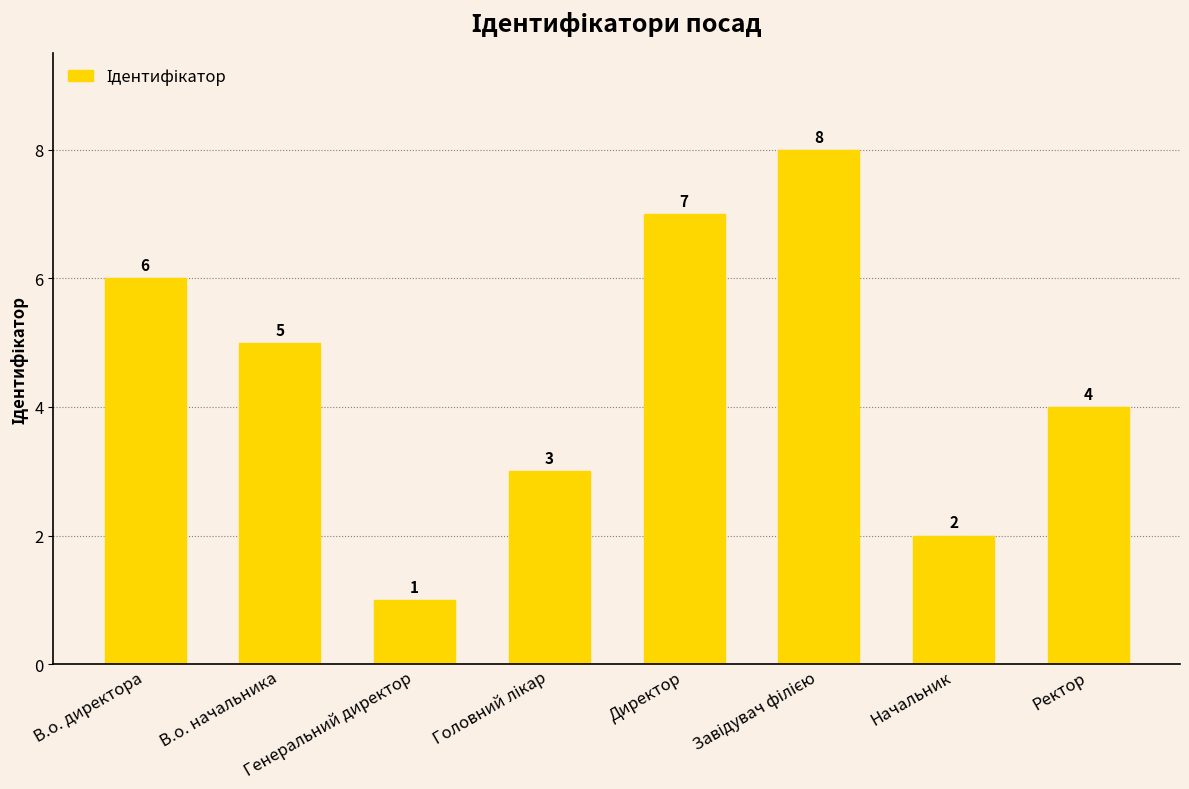

At which label does the data first exceed 5?

В.о. директора